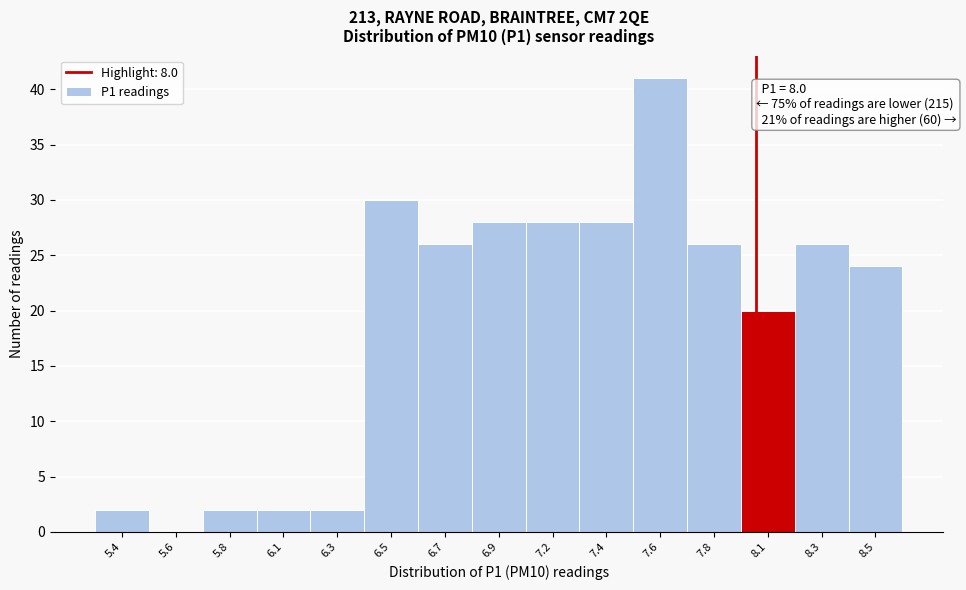

Reading left to right, list all the values displayed in this chart.

5.4=2	5.6=0	5.8=2	6.1=2	6.3=2	6.5=30	6.7=26	6.9=28	7.2=28	7.4=28	7.6=41	7.8=26	8.1=20	8.3=26	8.5=24